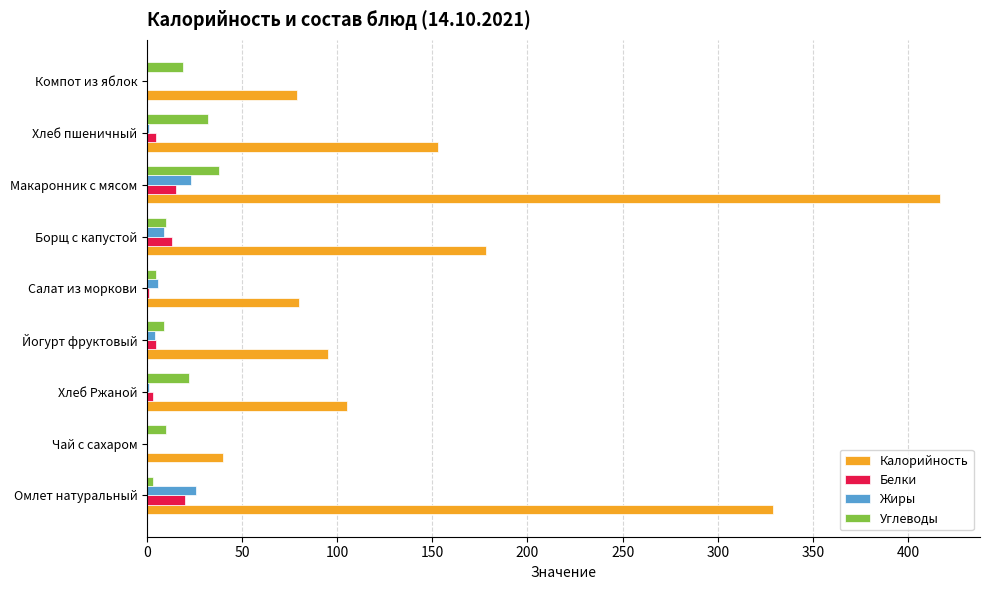

How many data points does each series have?

9